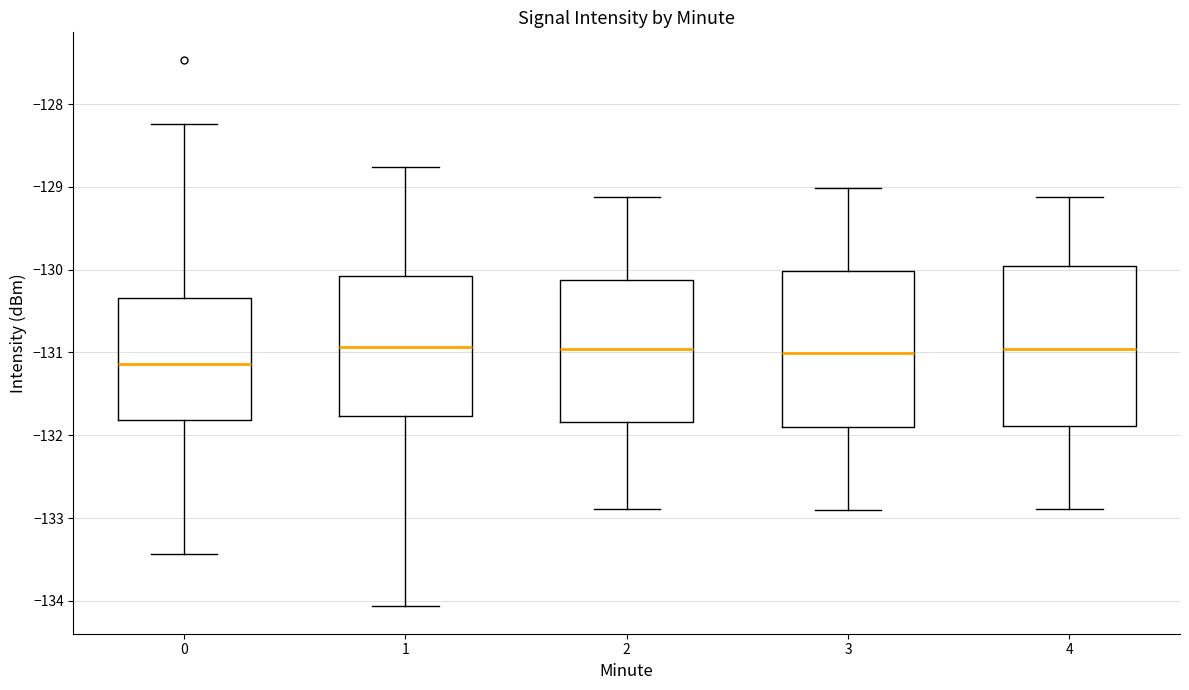

Reading left to right, read every box against the y-axis: the position of its median line, the range the box covers, and the ends of its whiskers. The values are not printed on the chart, so give them approximately, as read against the axis.

0: median -131.1, box -131.8 to -130.3, whiskers -133.4 to -128.2
1: median -130.9, box -131.8 to -130.1, whiskers -134.1 to -128.8
2: median -131.0, box -131.8 to -130.1, whiskers -132.9 to -129.1
3: median -131.0, box -131.9 to -130.0, whiskers -132.9 to -129.0
4: median -131.0, box -131.9 to -130.0, whiskers -132.9 to -129.1